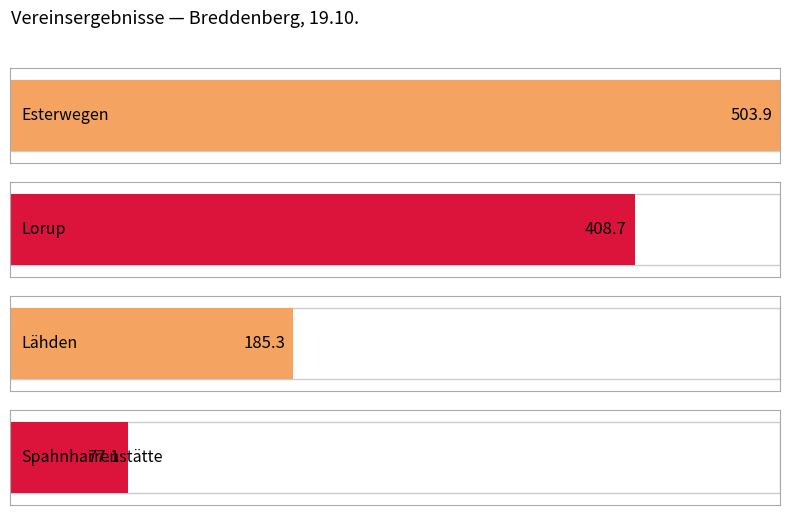

At which category does the chart reach its peak across all series?

Esterwegen